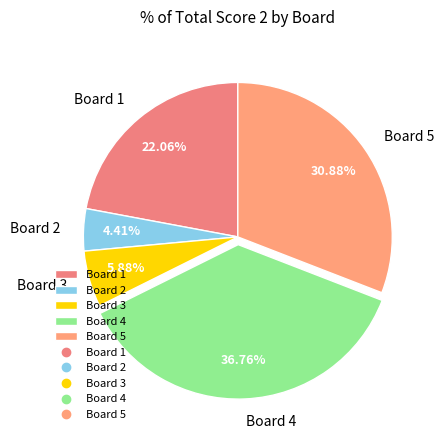

What is the smallest slice in the pie chart?

Board 2